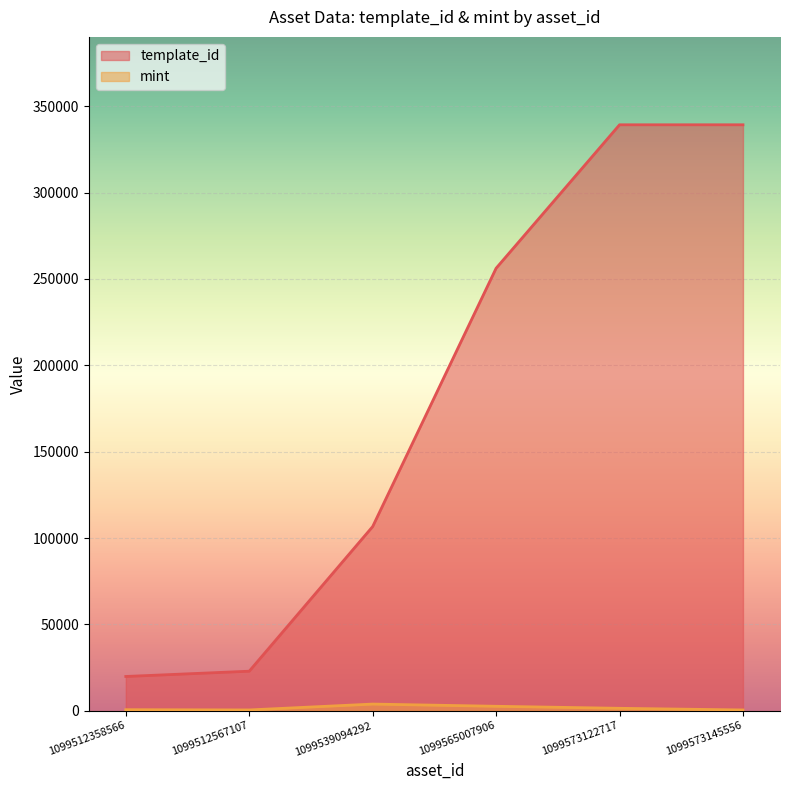

List the series in order of their peak value, highest first.

template_id, mint